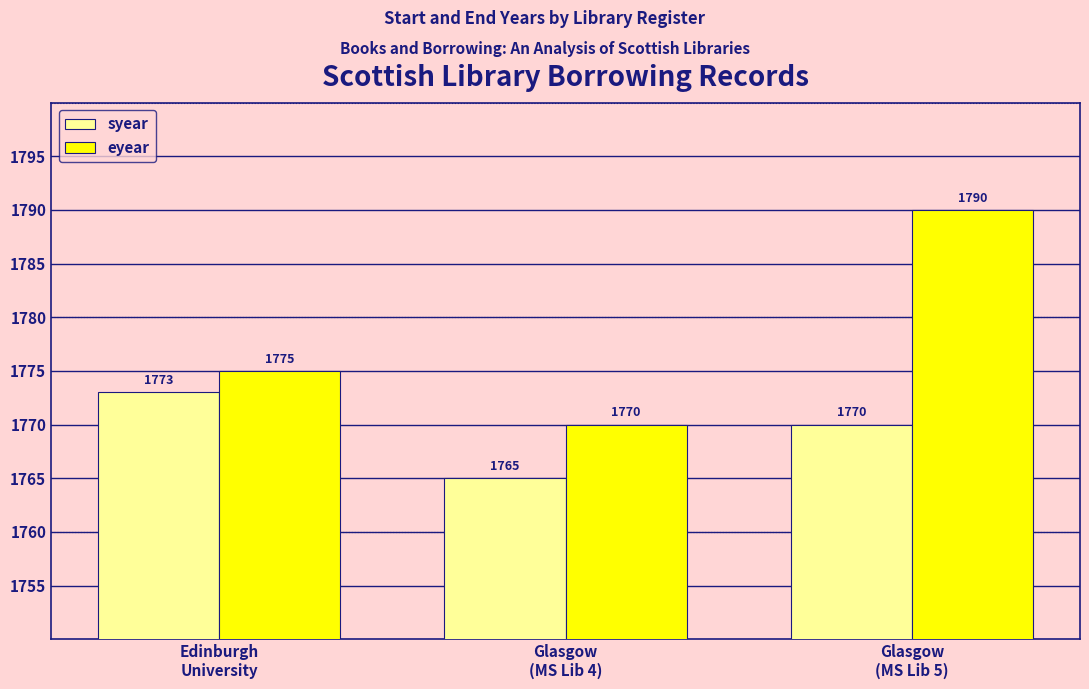

Reading left to right, list all the values displayed in this chart.

syear: Edinburgh
University=1773	Glasgow
(MS Lib 4)=1765	Glasgow
(MS Lib 5)=1770
eyear: Edinburgh
University=1775	Glasgow
(MS Lib 4)=1770	Glasgow
(MS Lib 5)=1790